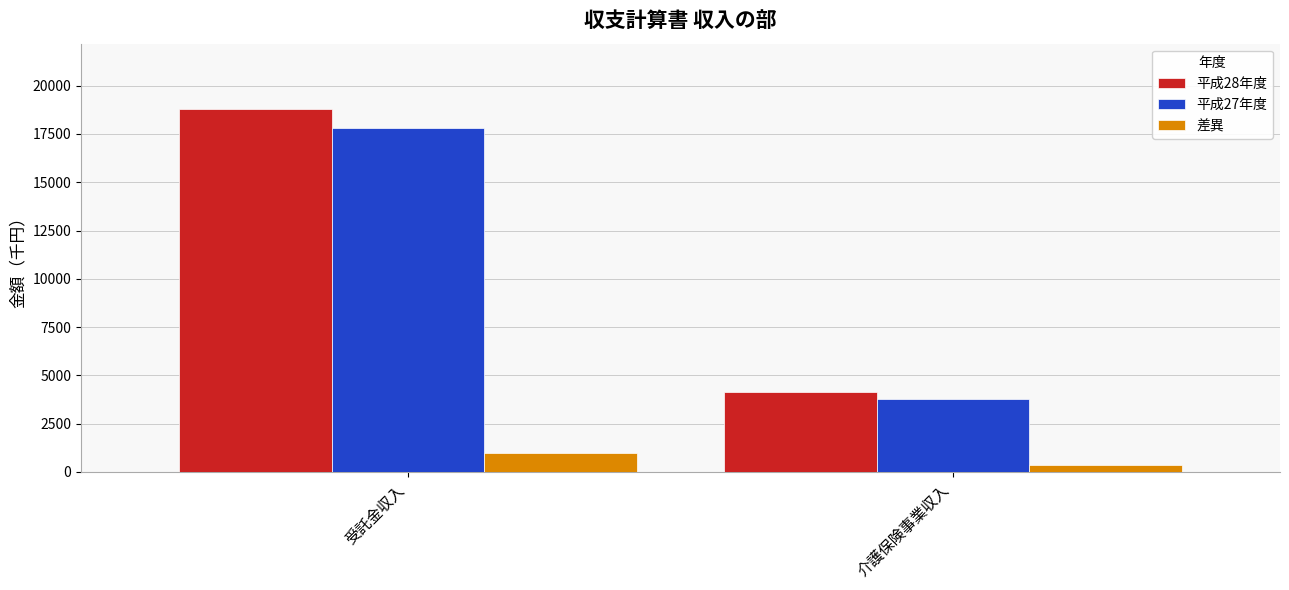

Which series has the largest range (max minus min)?

平成28年度